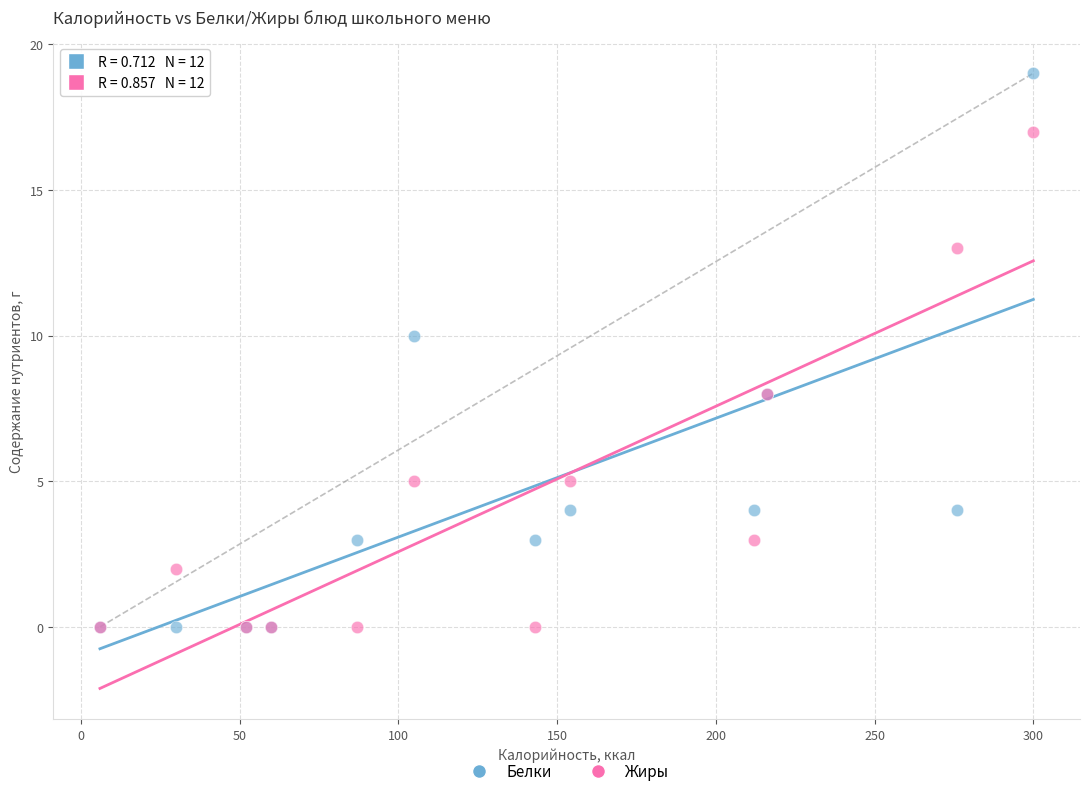

What are all the series names shown in the legend?

Белки, Жиры